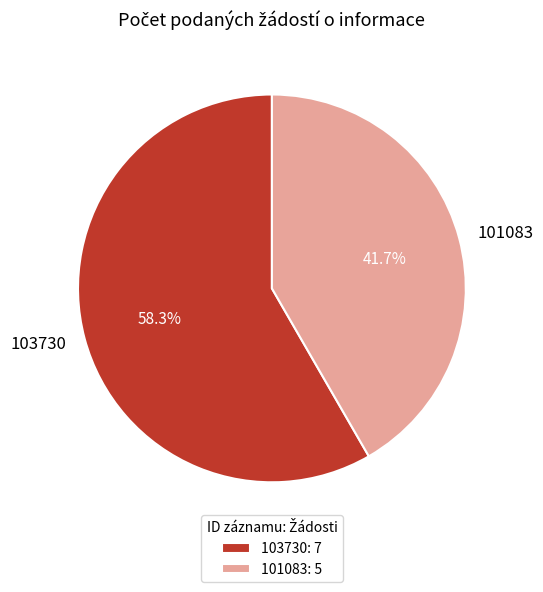

True or false: 101083 accounts for 42% of the total.

True